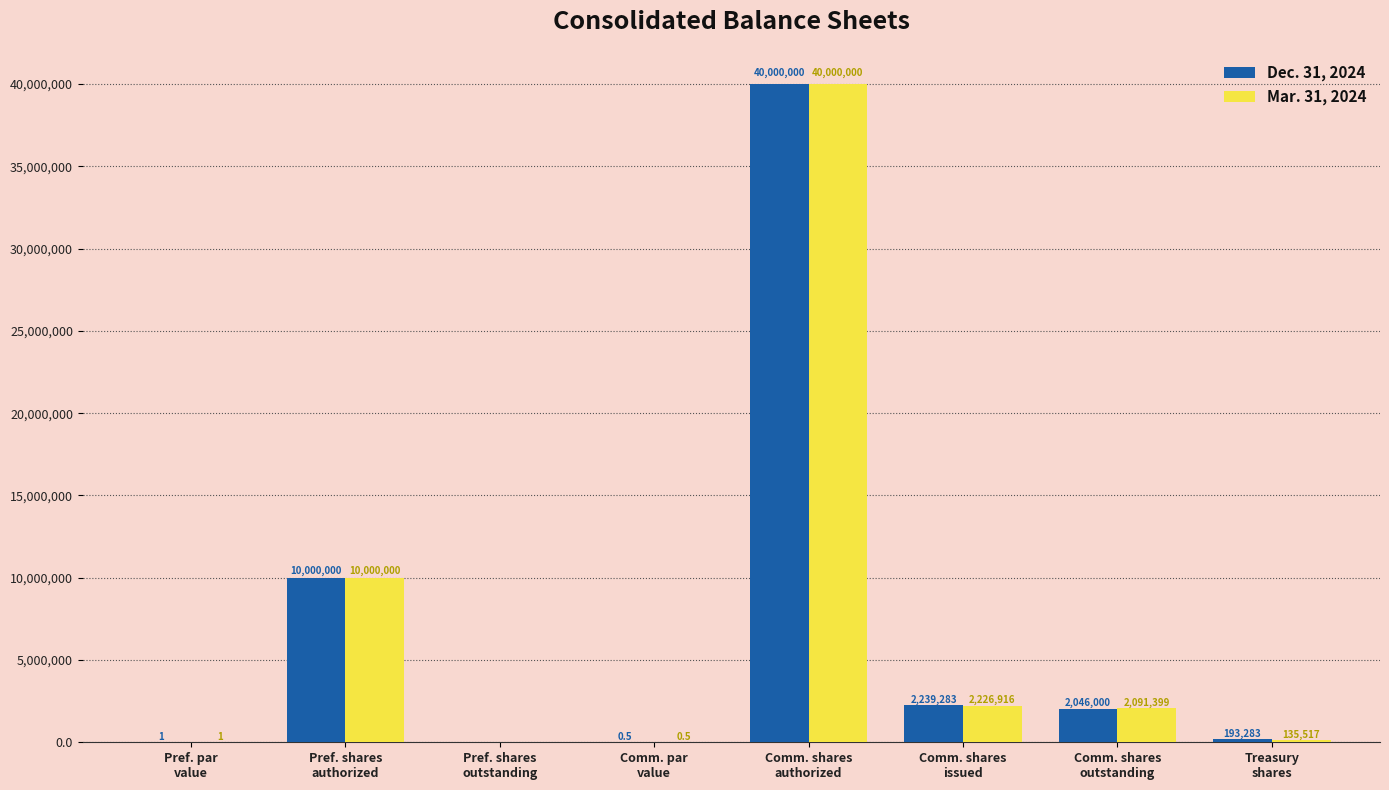

What is the highest value of the Mar. 31, 2024 series?

40000000.0